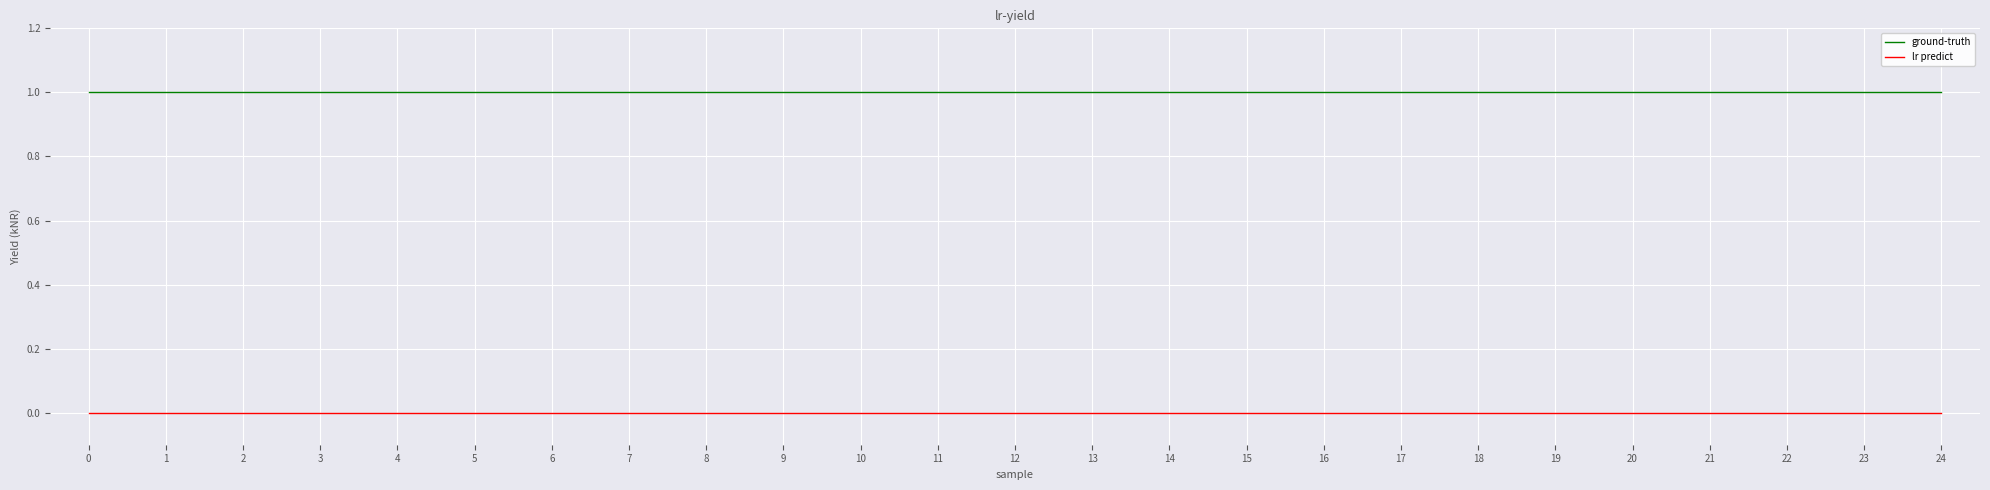

True or false: lr predict and ground-truth intersect in this chart.

False